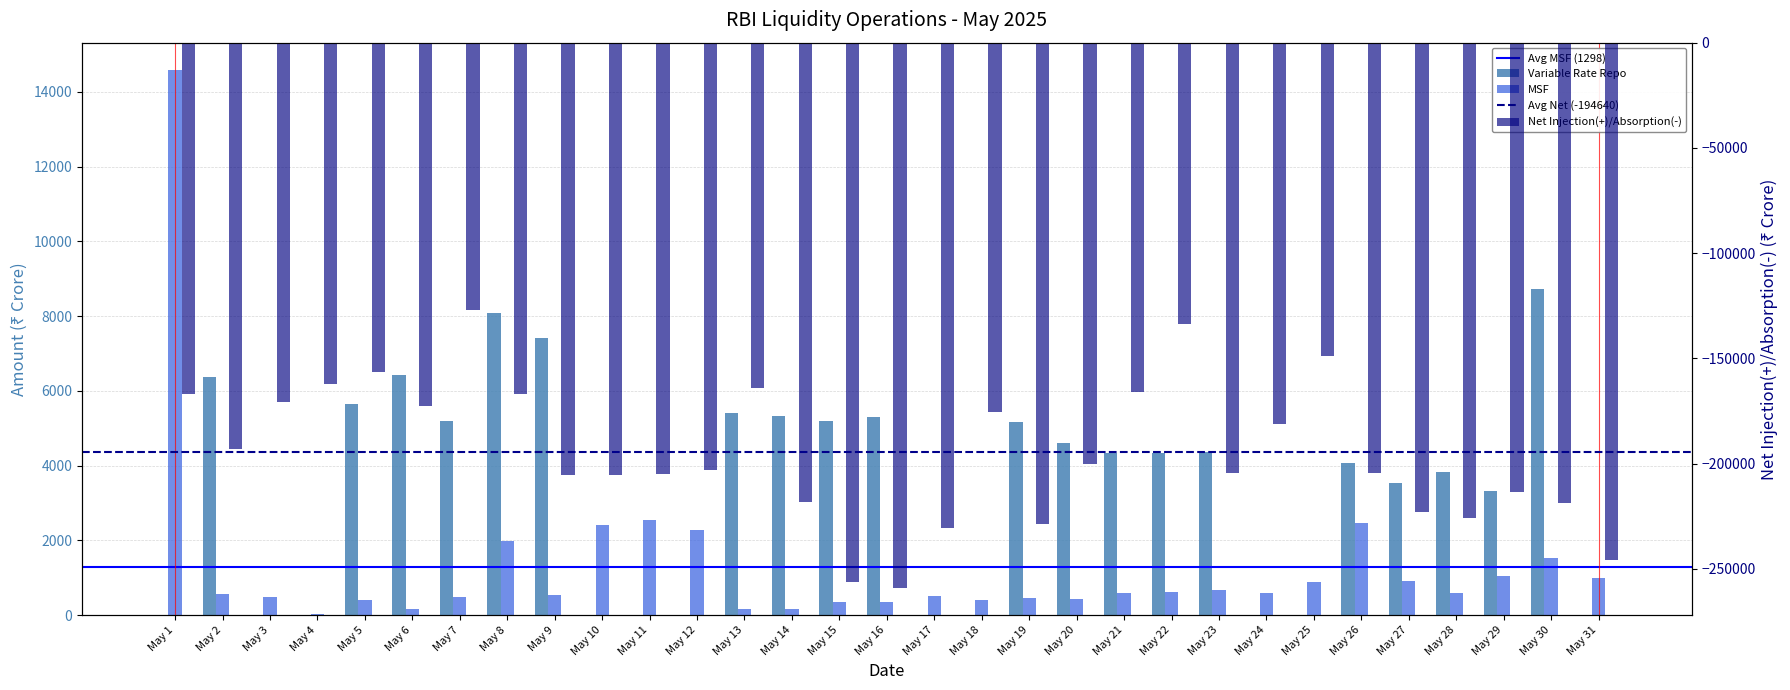

How many values in Variable Rate Repo are above zero?

20